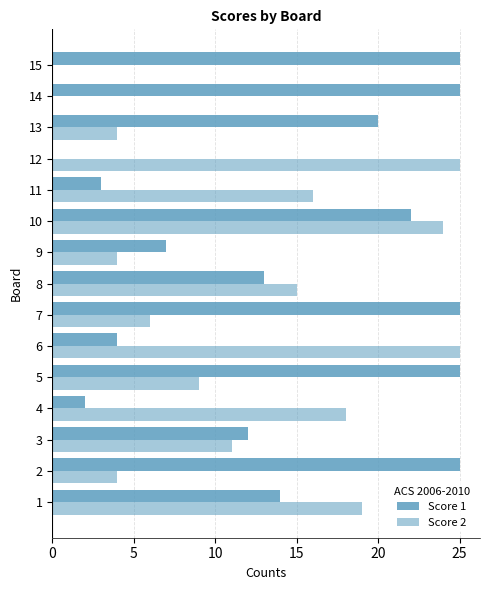

How many series are shown in this chart?

2